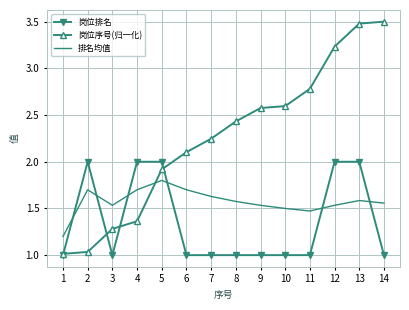

Rank the series by their average value, from highest to lowest.

岗位序号(归一化), 排名均值, 岗位排名